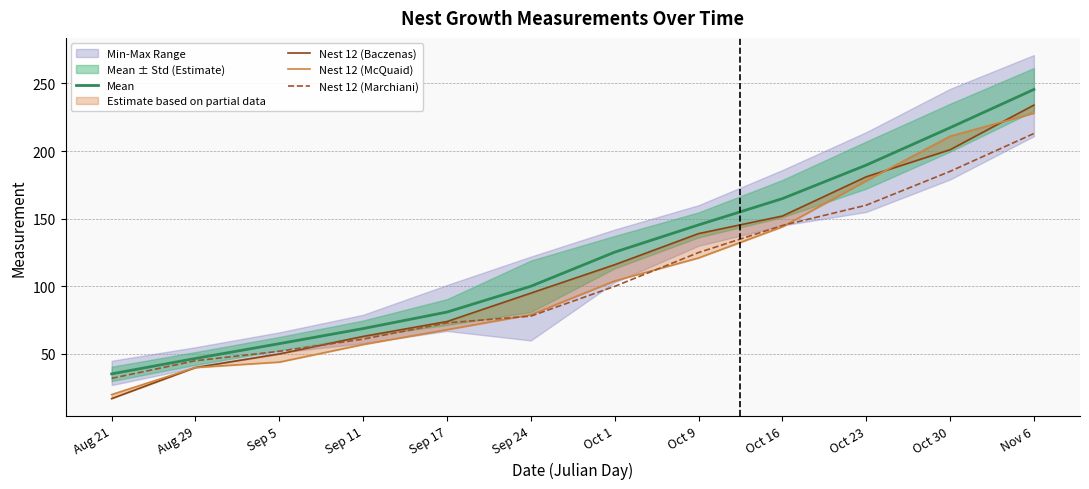

What is the sum of all Mean values?

1477.6